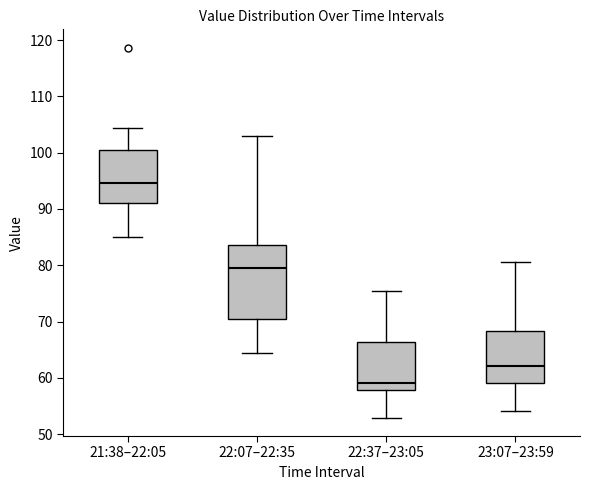

Where is the upper edge of the box for 22:37–23:05 on the y-axis? The values are not printed on the chart, so give them approximately, as read against the axis.

66